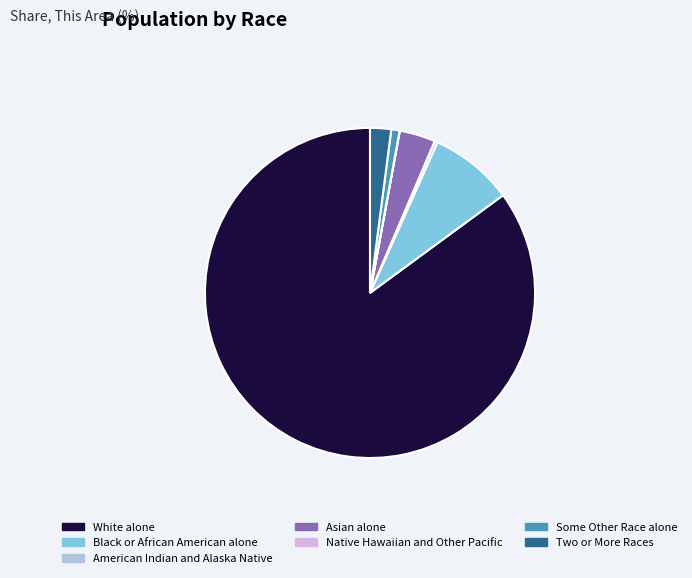

Which has a higher value, Asian alone or Some Other Race alone?

Asian alone